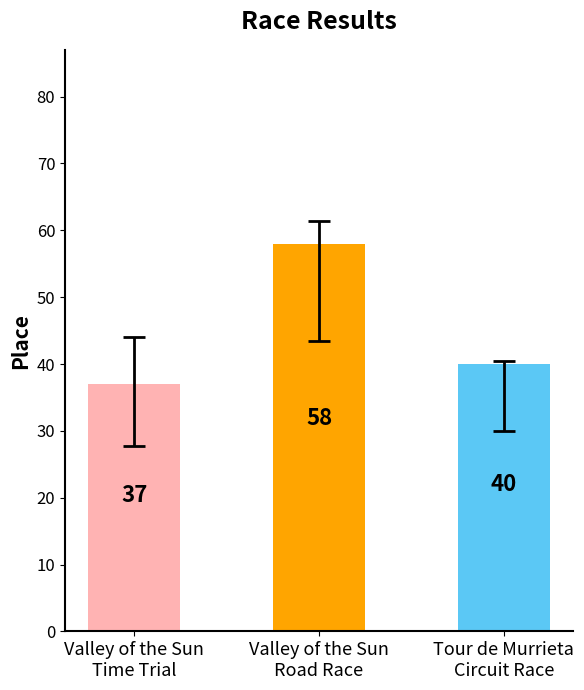

What is the change in value from Valley of the Sun
Time Trial to Valley of the Sun
Road Race?

+21